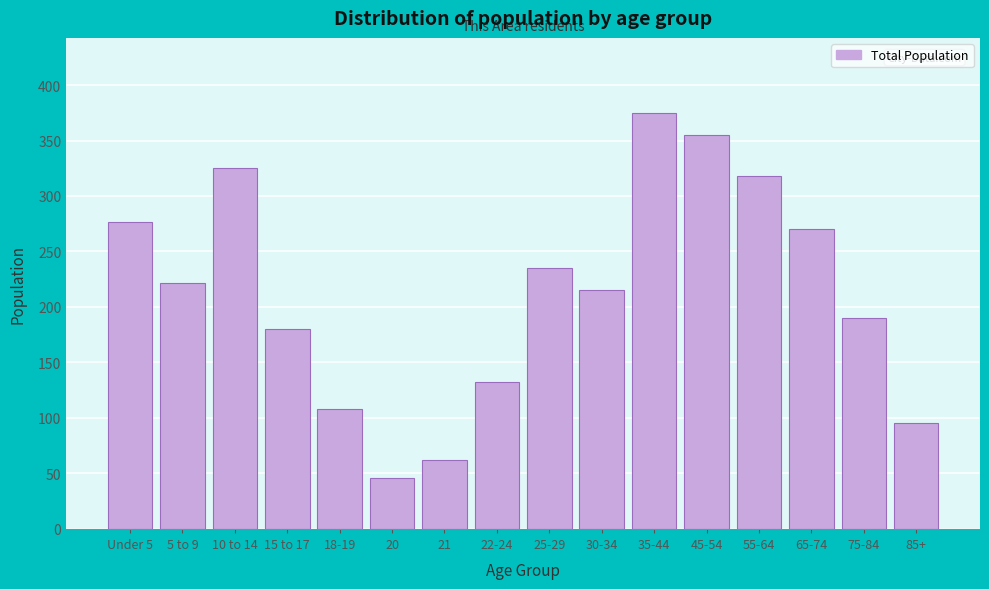

Reading right to left, transcribe all the data shown in this chart.

85+=95	75-84=190	65-74=270	55-64=318	45-54=355	35-44=375	30-34=215	25-29=235	22-24=132	21=62	20=46	18-19=108	15 to 17=180	10 to 14=325	5 to 9=222	Under 5=277